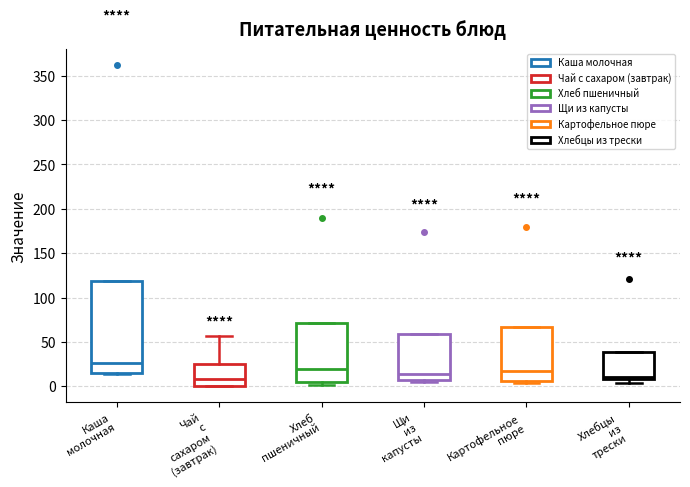

Comparing the boxes themselves (not the whiskers), which one is the tallest?

Каша молочная